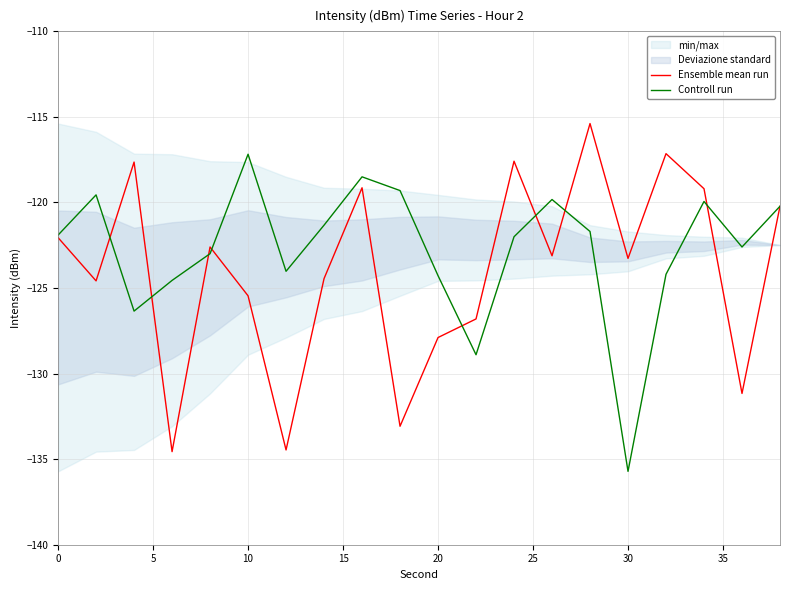

True or false: Ensemble mean run has a value of -125.5 at 10.

True